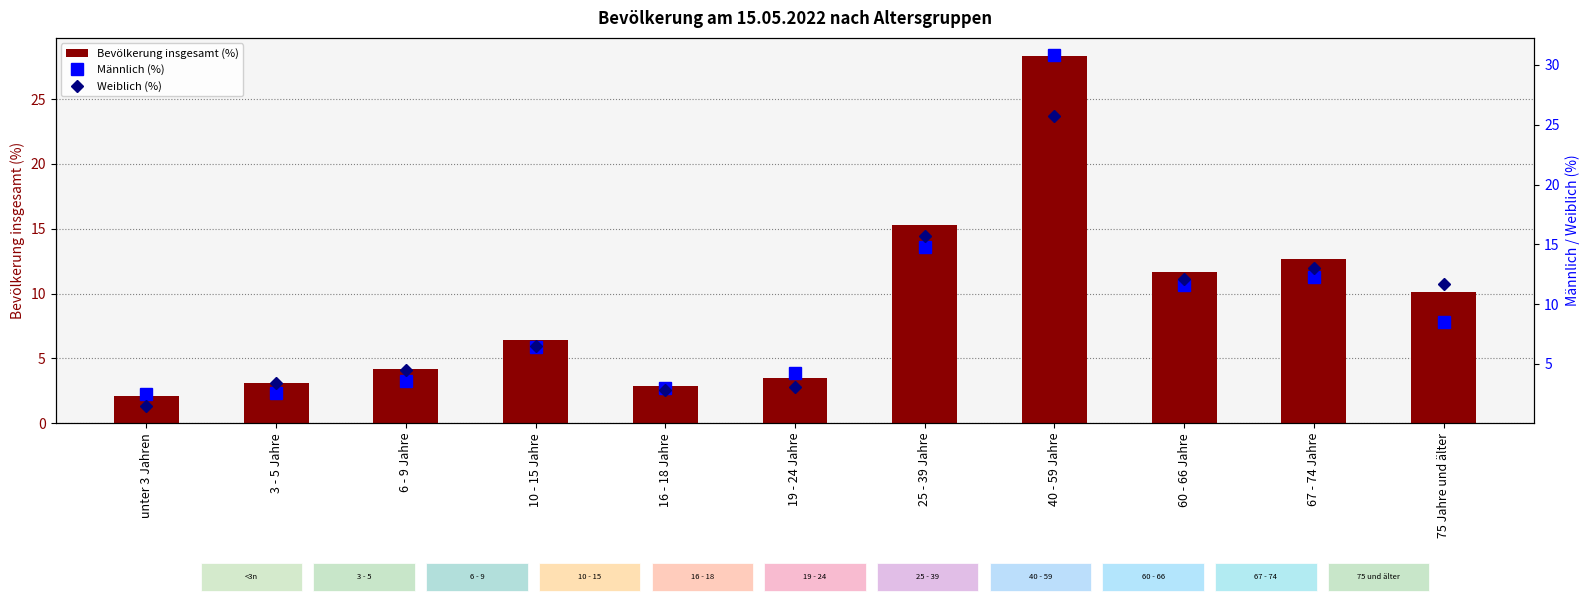

How many data points in Weiblich (%) are less than 6?

5